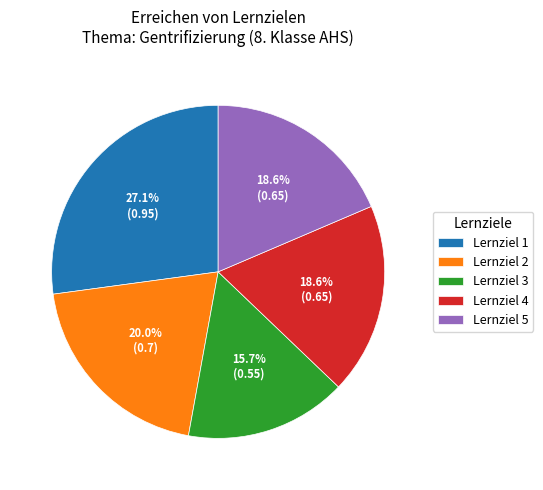

Does Lernziel 2 represent more than half of the total?

No